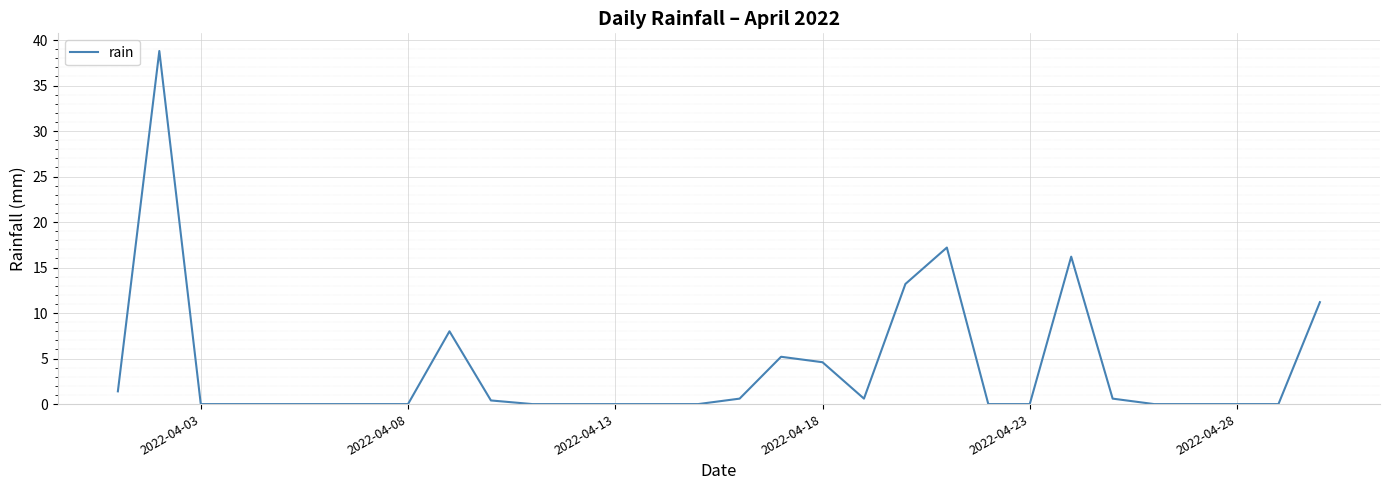

What is the greatest value displayed?

38.8